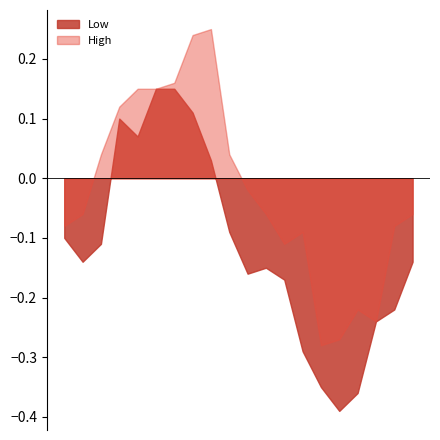

Rank the series by their maximum value, from lowest to highest.

Low, High